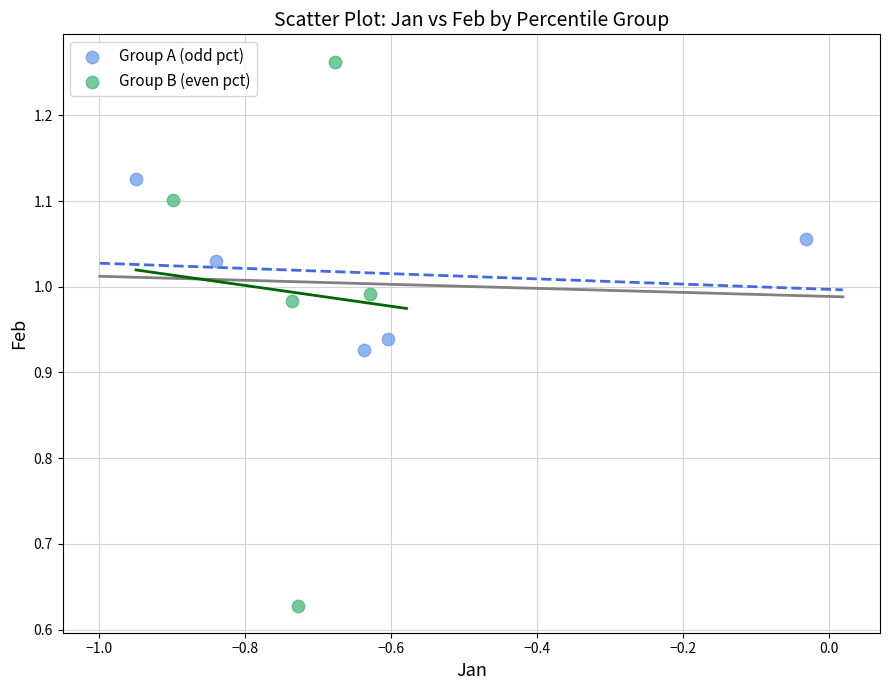

Which series has the widest spread of Y values?

Group B (even pct)